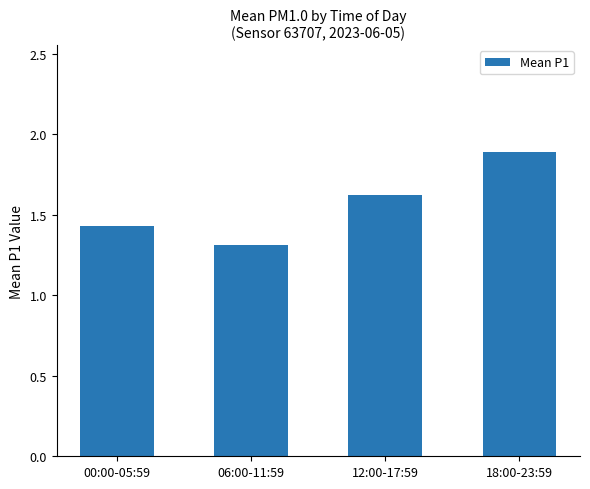

The chart shows a value of 1.9 at 18:00-23:59. True or false?

True